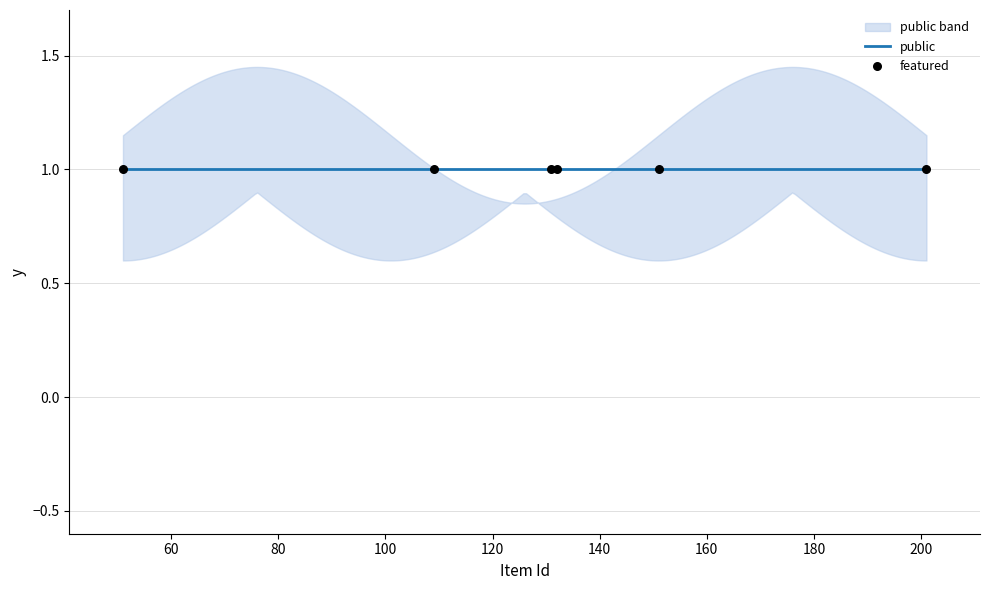

What are all the series names shown in the legend?

public, featured